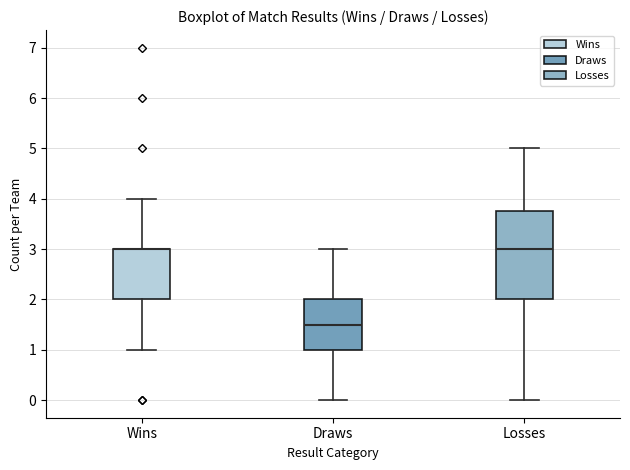

Where does the median line of the box for Draws sit on the y-axis? The values are not printed on the chart, so give them approximately, as read against the axis.

1.5